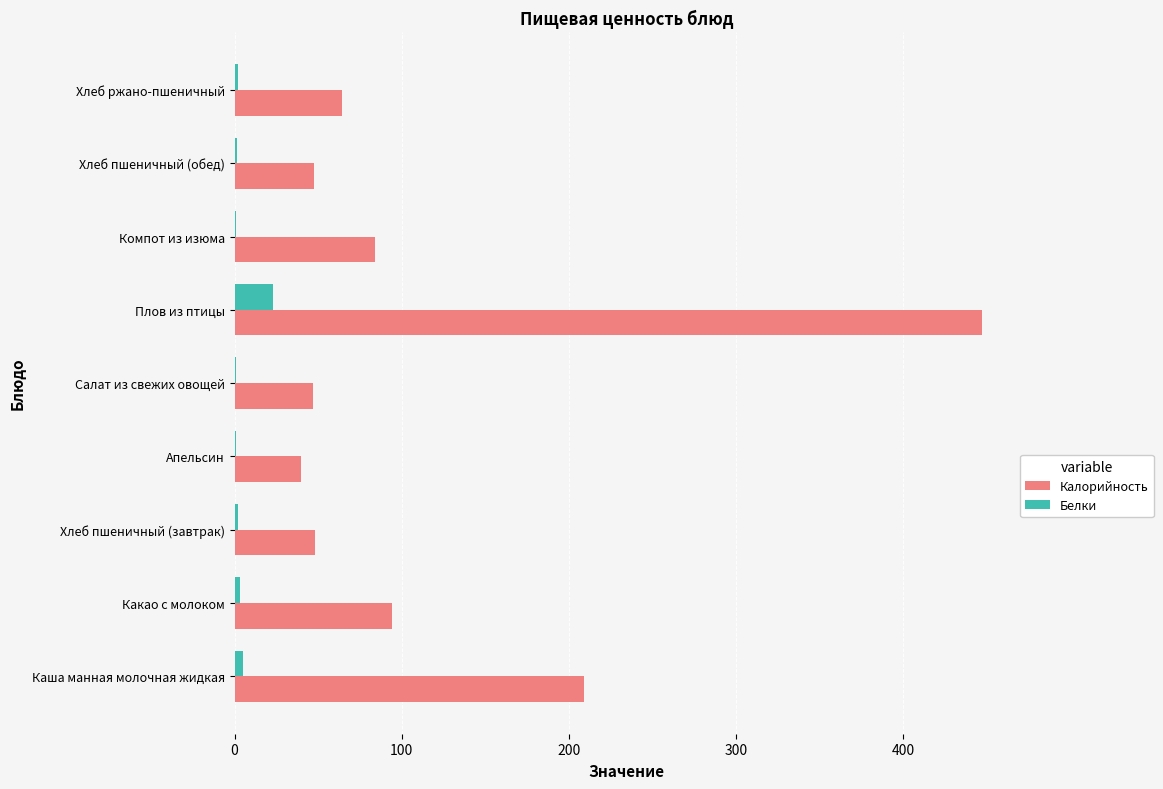

Which series has the largest total across all categories?

Калорийность